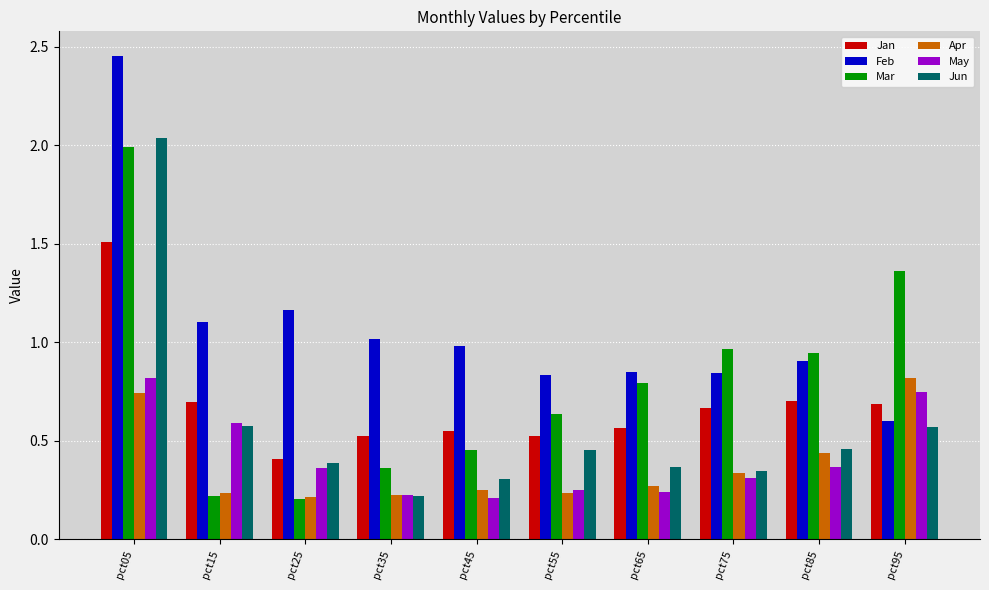

Between pct05 and pct35, which series saw the biggest shift?

Jun